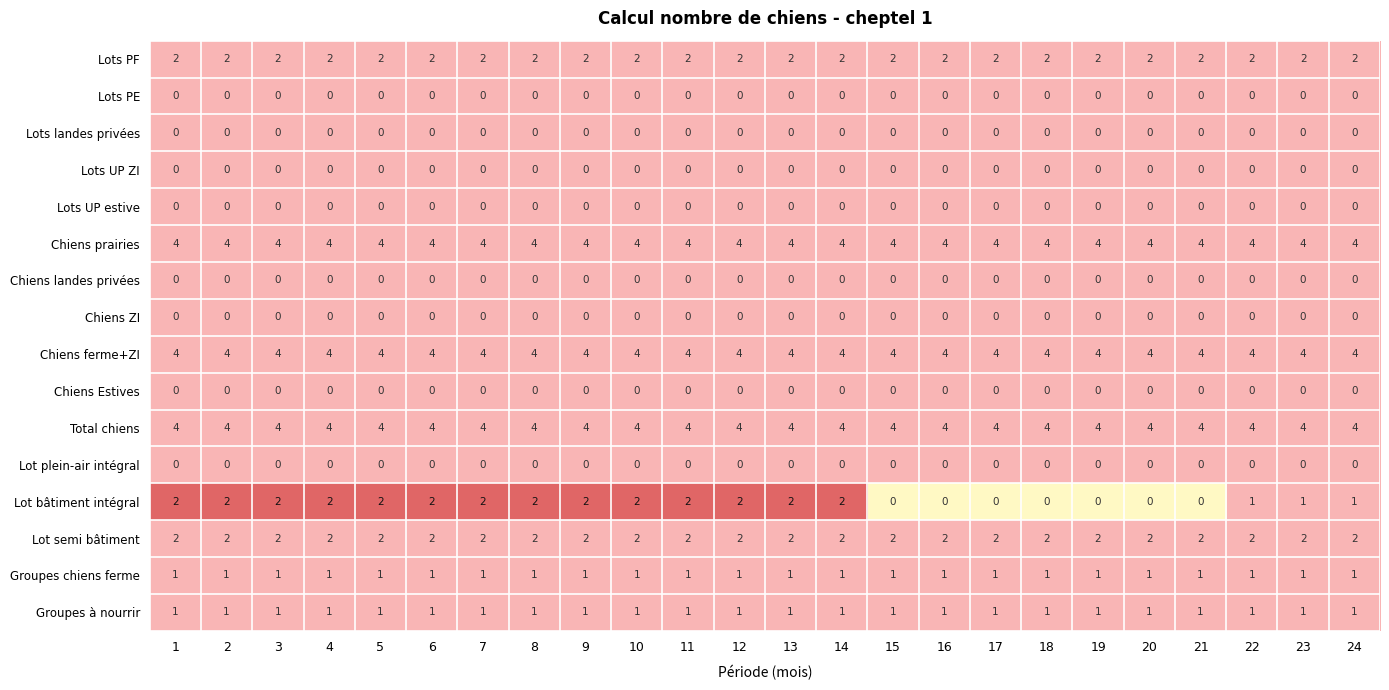

What is the sum of all Chiens prairies values?

96